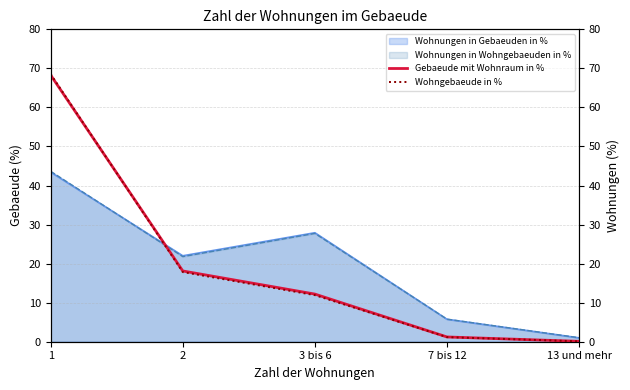

Between 13 und mehr and 1, which is larger?

1